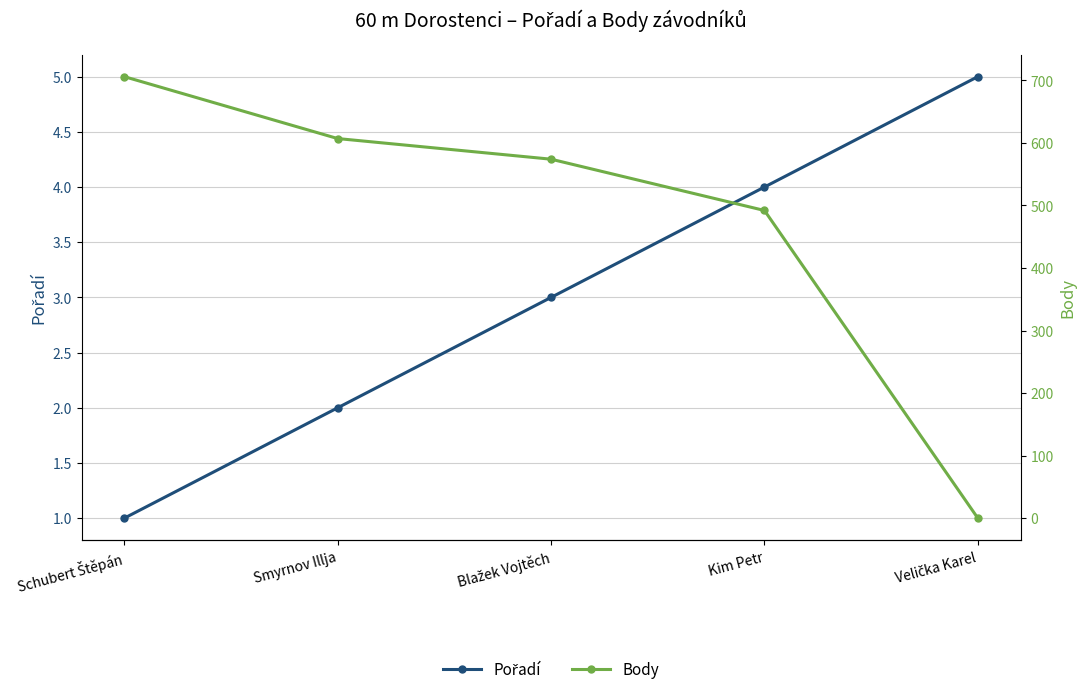

Which series ends up on top after the final intersection of Pořadí and Body?

Pořadí